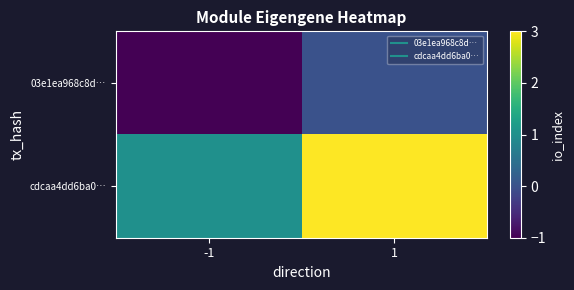

Reading right to left, extract all data points from this chart.

03e1ea968c8d…: 1=0	-1=-1
cdcaa4dd6ba0…: 1=3	-1=1